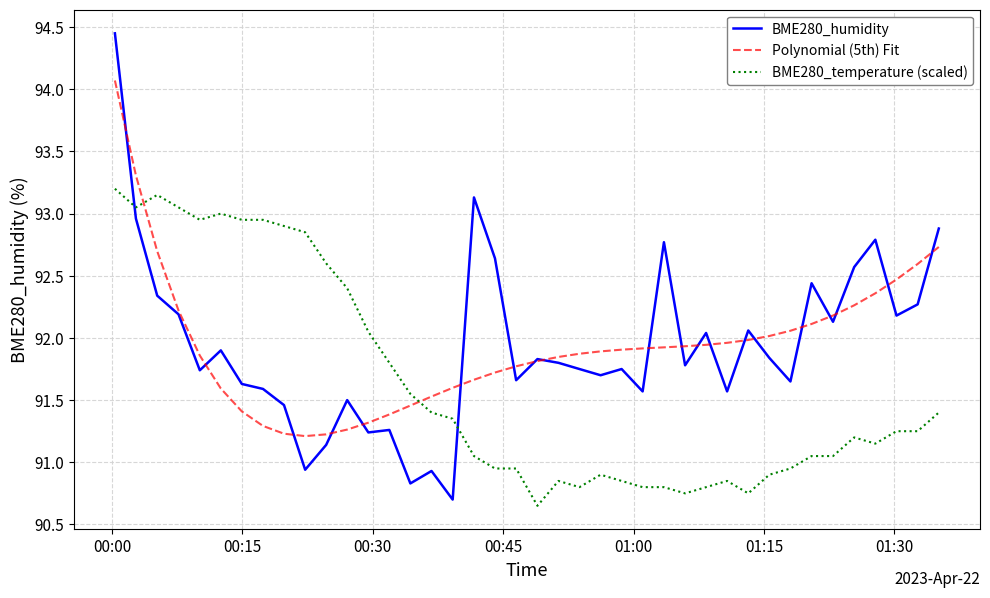

Which series has the largest range (max minus min)?

BME280_humidity